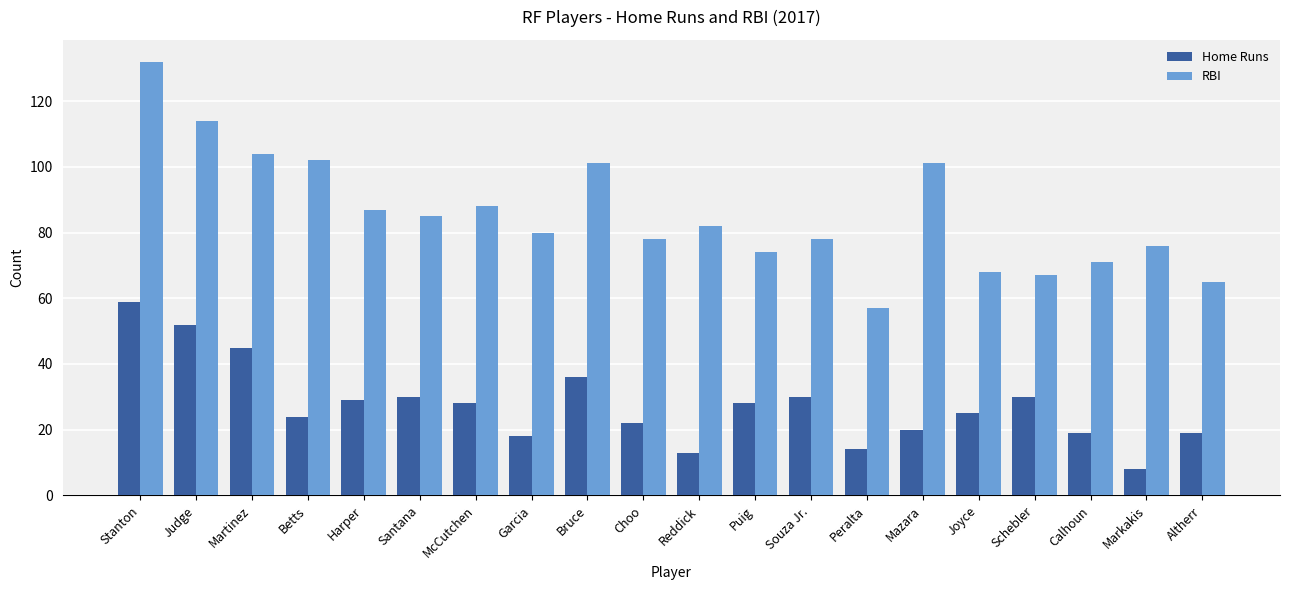

What is the spread (max minus min) of values at Stanton?

73